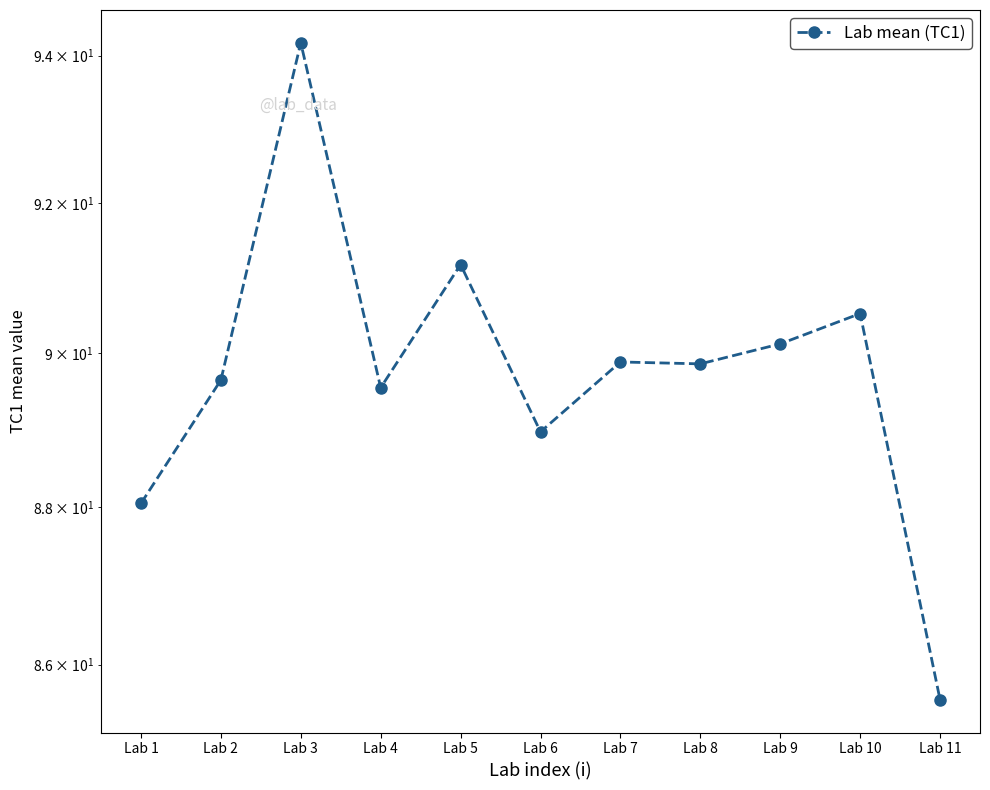

The chart shows a value of 144.4 at Lab 8. True or false?

False